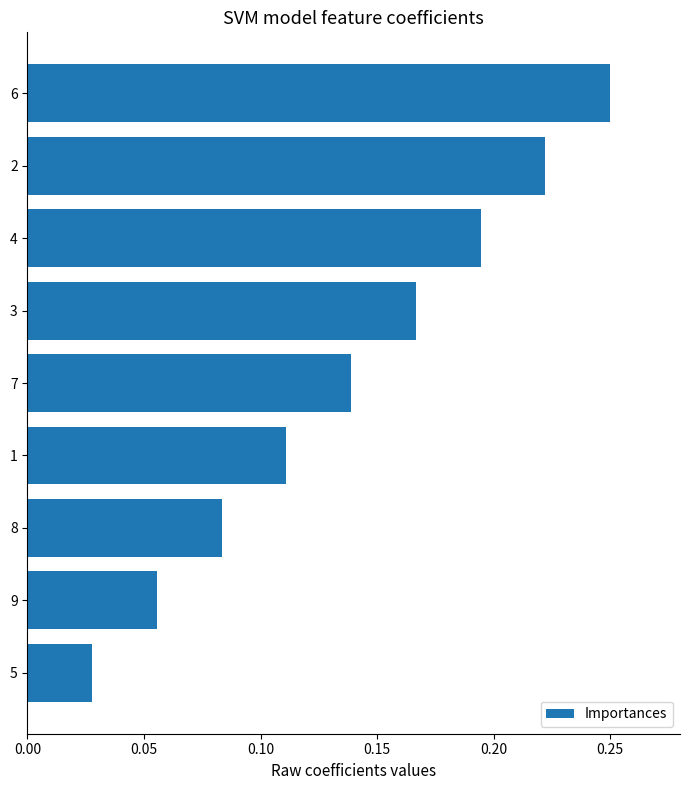

What is the change in value from 8 to 4?

+0.1